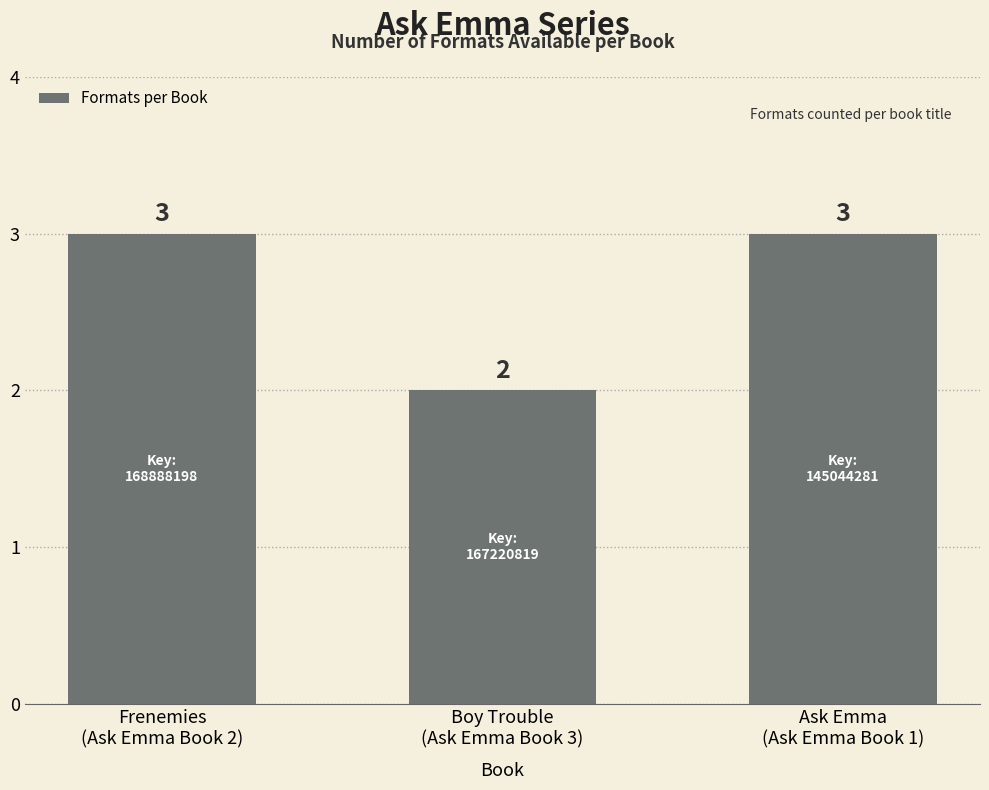

The chart shows a value of 2 at Boy Trouble
(Ask Emma Book 3). True or false?

True